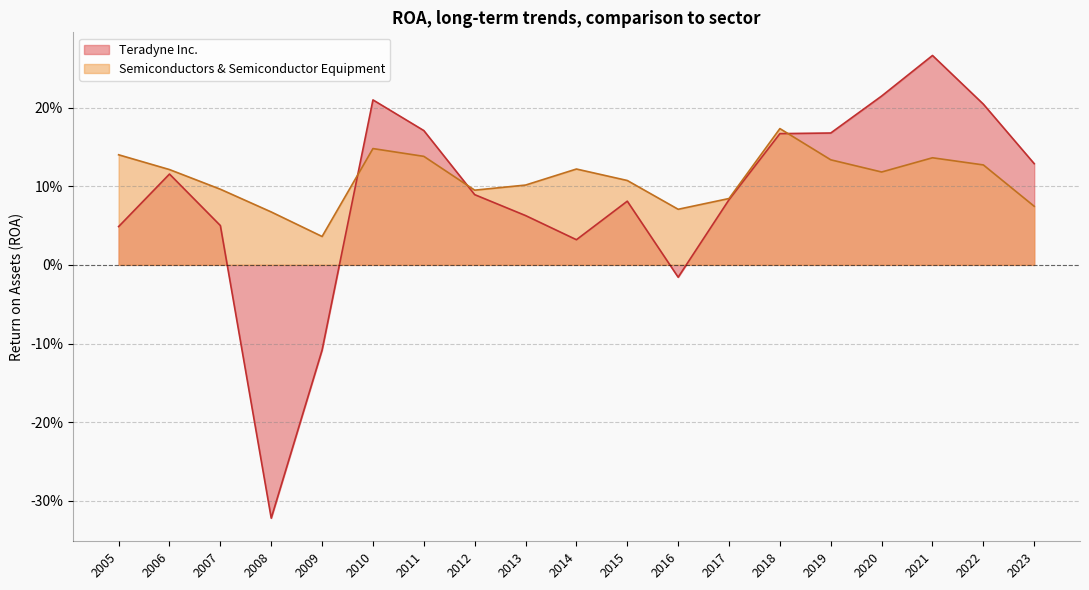

How many values in the Teradyne Inc. series exceed 0?

16